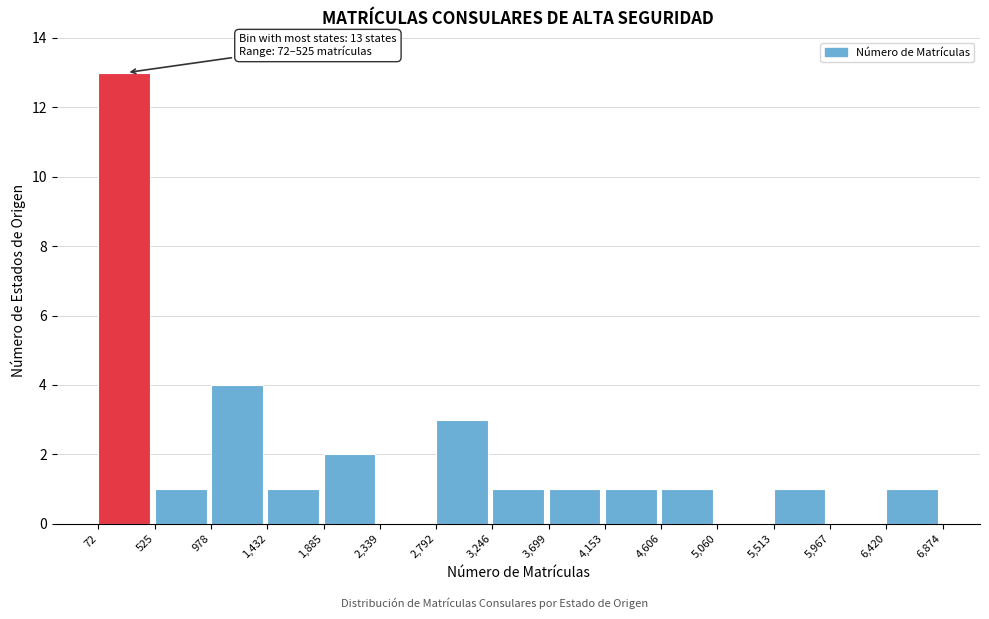

Which range on the x-axis has the tallest bar?

72 to 525